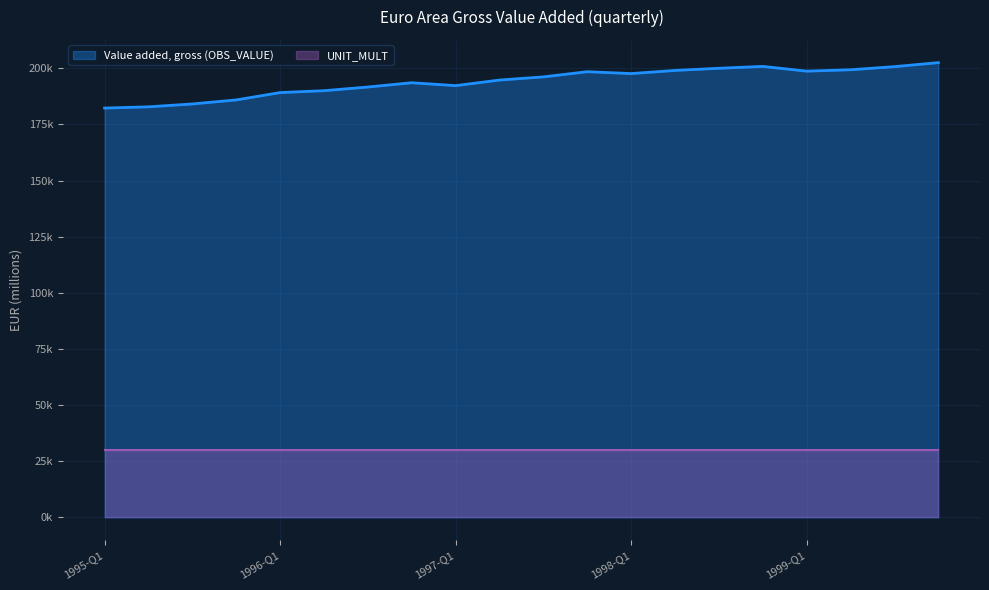

Reading left to right, list all the values displayed in this chart.

182293.3	182855.5	184129.2	185926.8	189193.5	190041.5	191666.3	193580.5	192285.6	194775.9	196186.3	198493.6	197653.0	199061.4	200021.1	200856.5	198736.2	199361.4	200746.9	202536.2